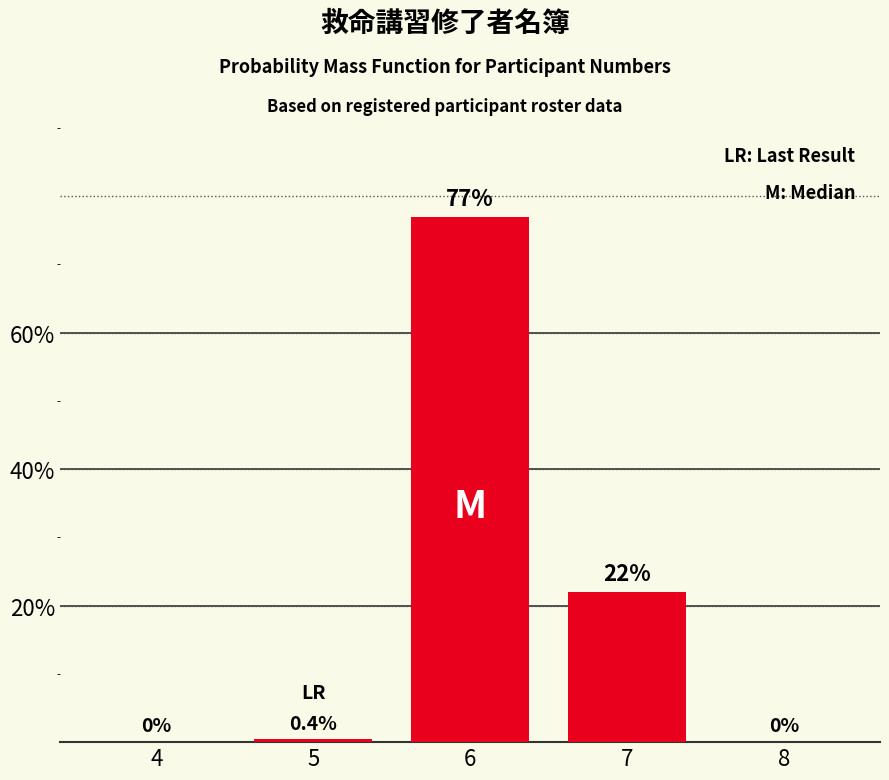

Reading right to left, what are all the values shown in this chart?

8=0.0	7=22.0	6=77.0	5=0.4	4=0.0